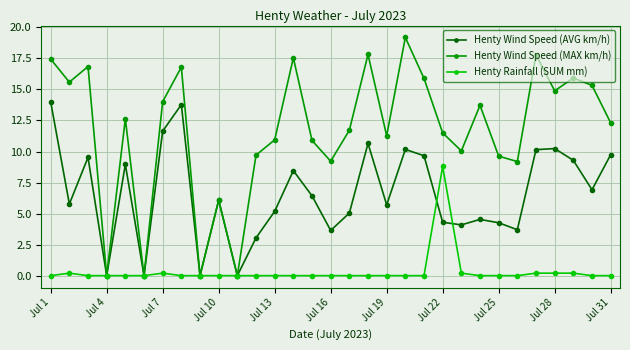

What is the value of the Henty Wind Speed (MAX km/h) point at the 5th from the left?

12.6